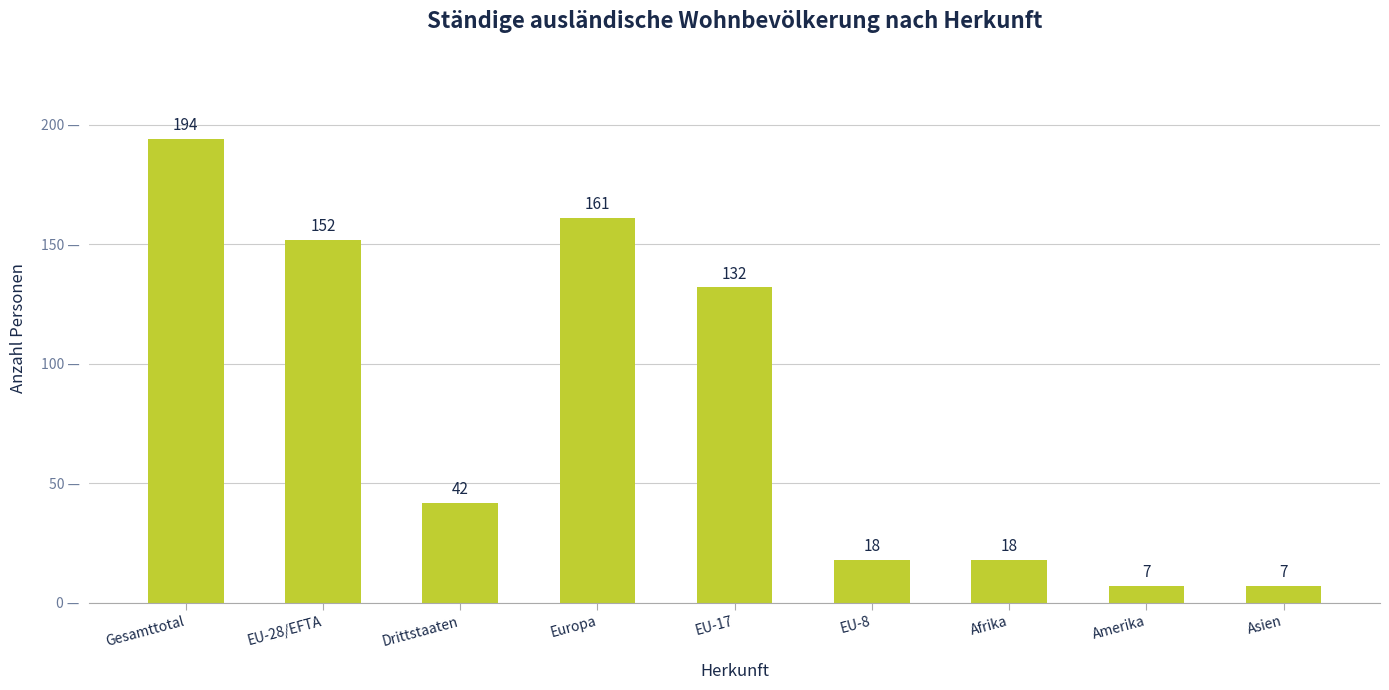

What is the label of the 3rd bar from the left?

Drittstaaten